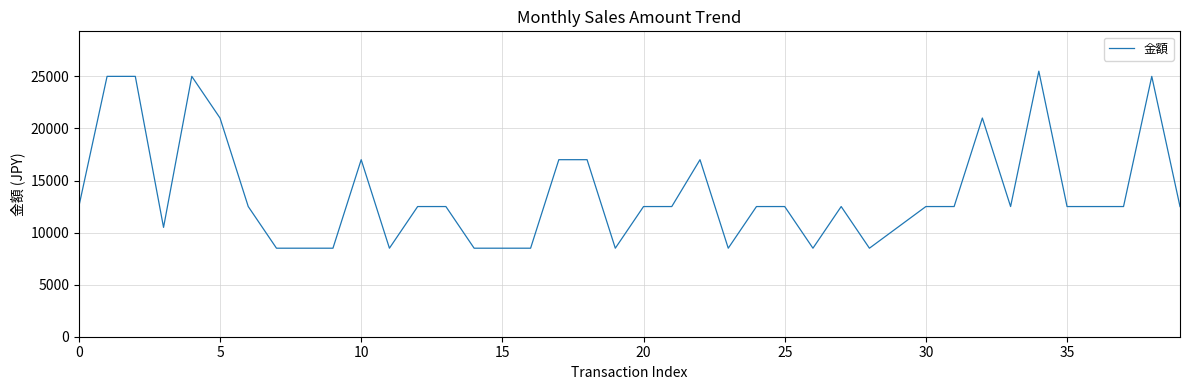

What is the difference between the maximum and minimum values?

17000